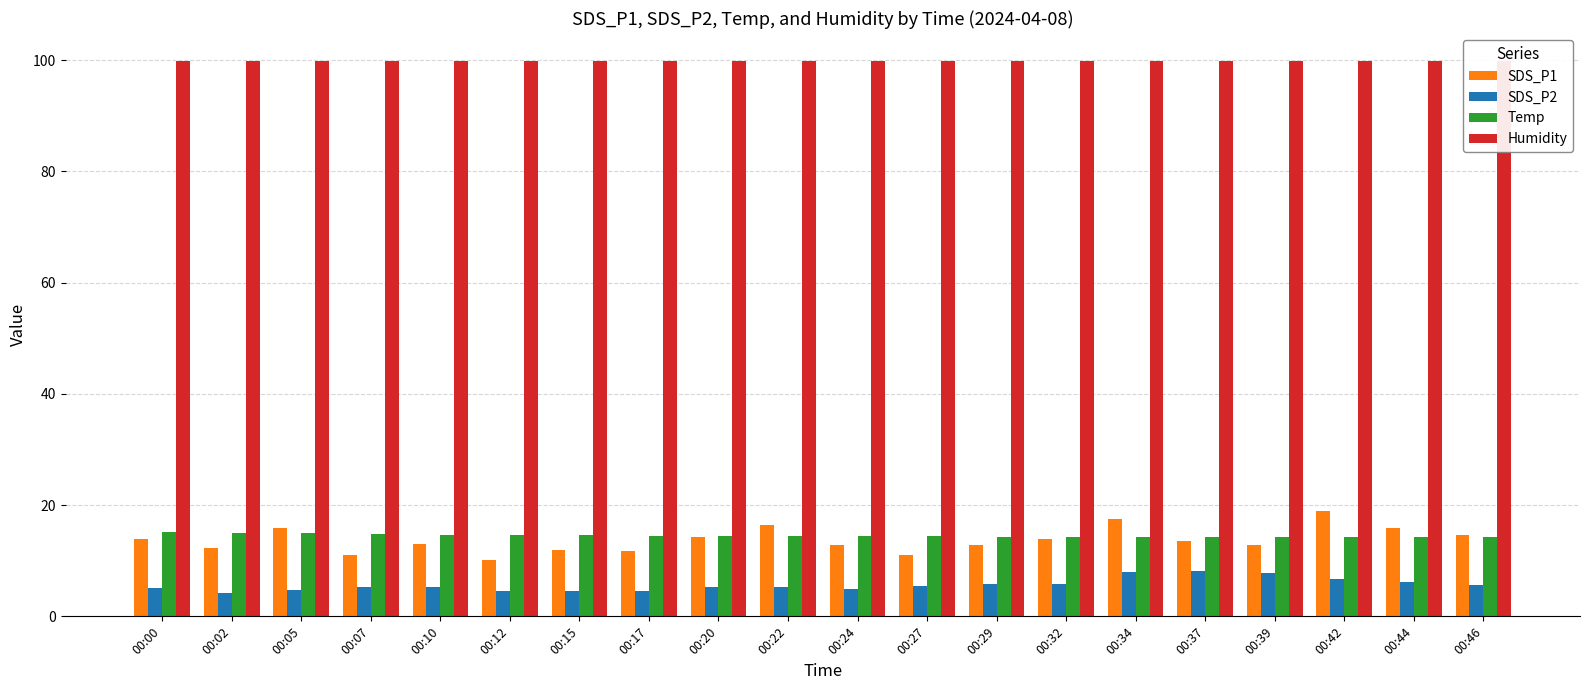

What is the smallest value displayed?

4.2